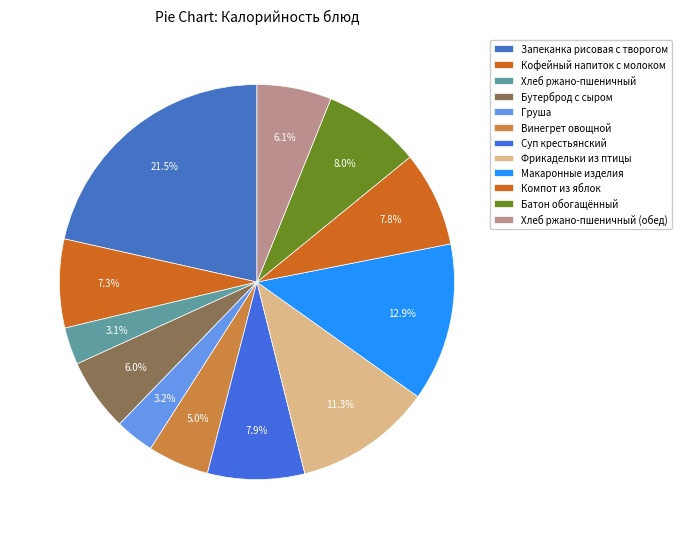

How many segments does this pie chart have?

12